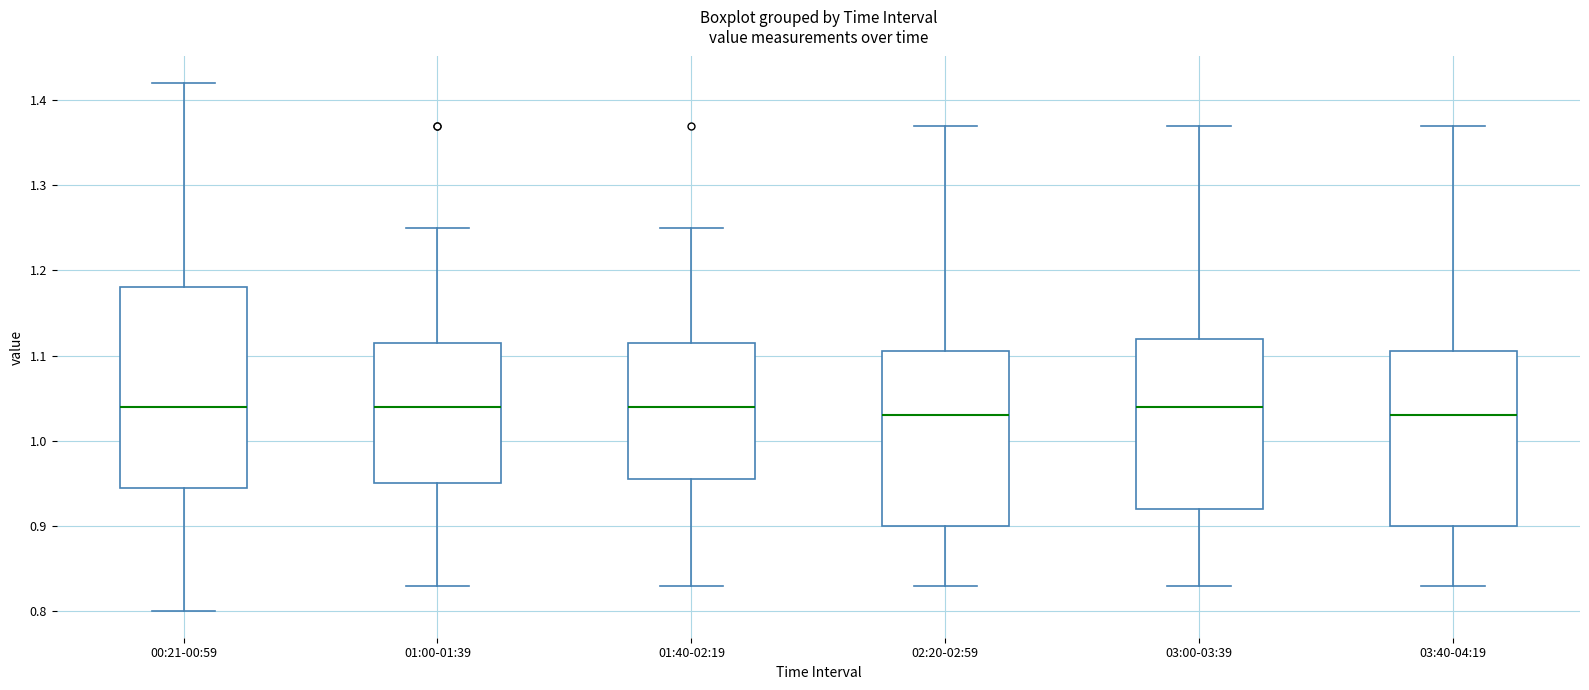

Reading left to right, read every box against the y-axis: the position of its median line, the range the box covers, and the ends of its whiskers. The values are not printed on the chart, so give them approximately, as read against the axis.

00:21-00:59: median 1.04, box 0.95 to 1.18, whiskers 0.80 to 1.42
01:00-01:39: median 1.04, box 0.95 to 1.12, whiskers 0.83 to 1.25
01:40-02:19: median 1.04, box 0.96 to 1.12, whiskers 0.83 to 1.25
02:20-02:59: median 1.03, box 0.90 to 1.11, whiskers 0.83 to 1.37
03:00-03:39: median 1.04, box 0.92 to 1.12, whiskers 0.83 to 1.37
03:40-04:19: median 1.03, box 0.90 to 1.11, whiskers 0.83 to 1.37